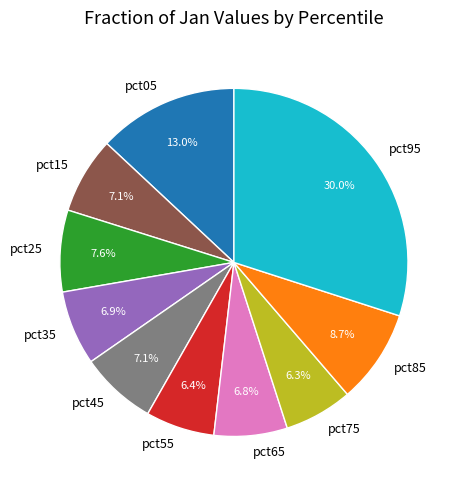

How much of the chart is everything except pct85?

91.3%